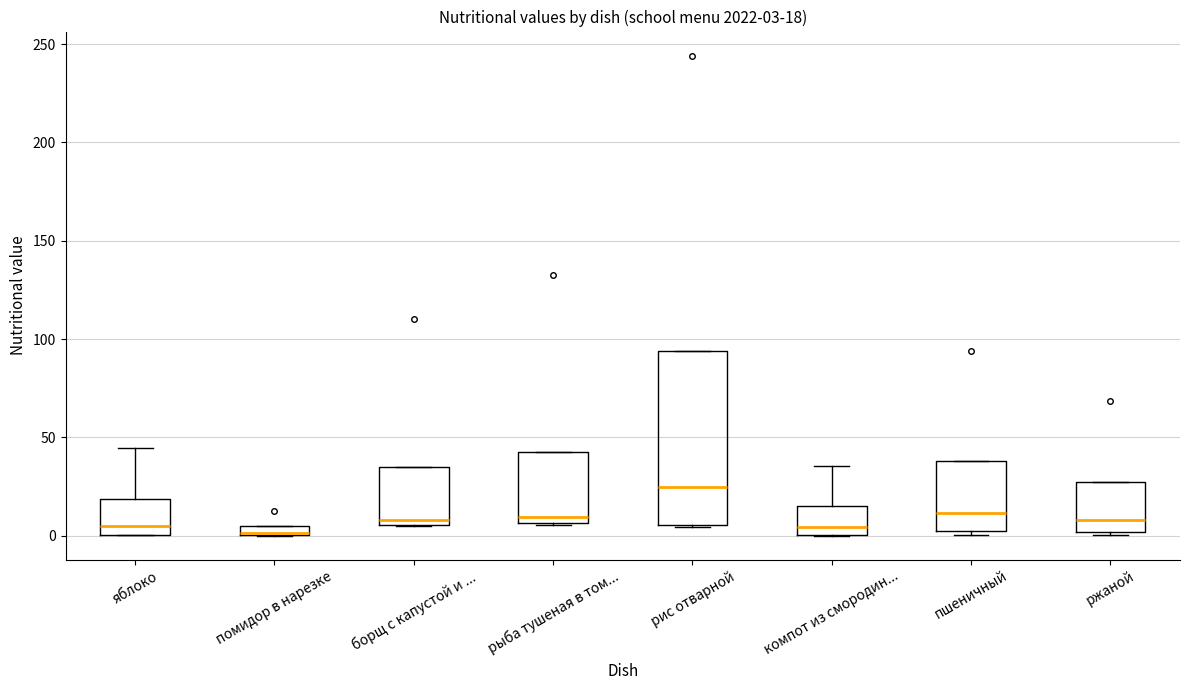

Comparing the boxes themselves (not the whiskers), which one is the tallest?

рис отварной